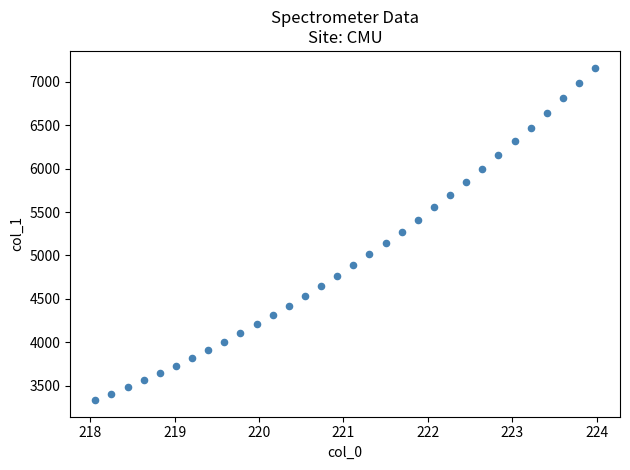

What is the range of X values (max minus min)?

5.9